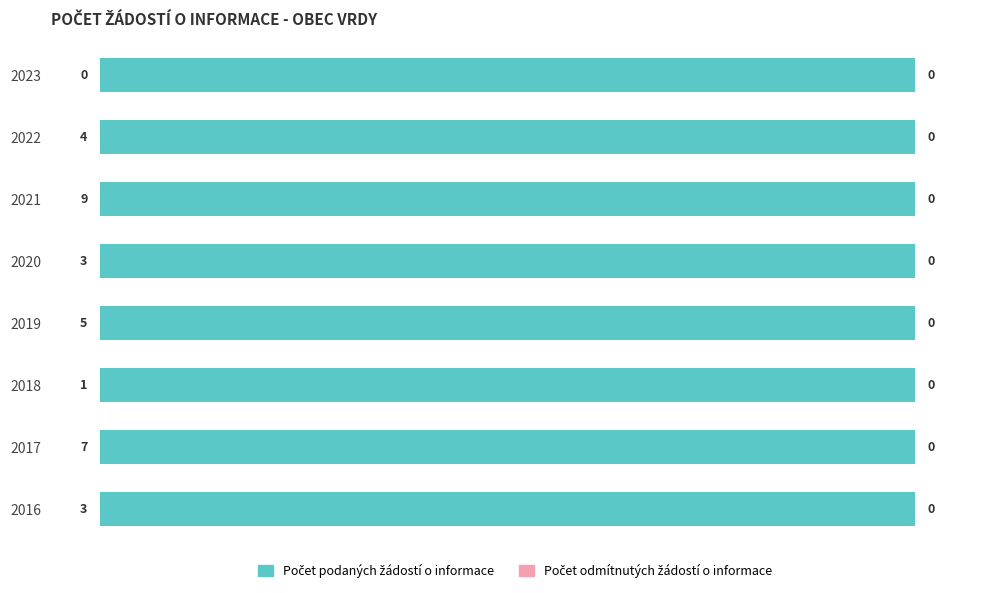

Which category has the highest value in the Počet odmítnutých žádostí o informace series?

2023